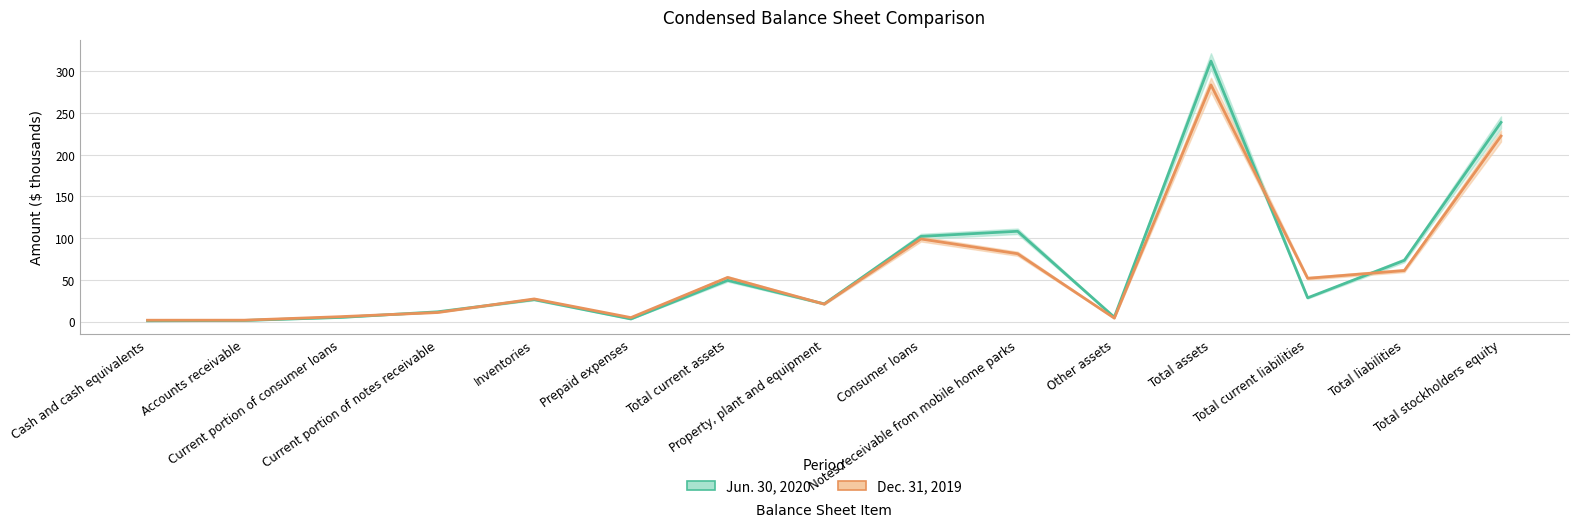

Reading left to right, list all the values displayed in this chart.

Jun. 30, 2020: 1.0	1.5	5.1	11.8	26.4	3.2	49.5	21.3	102.2	108.3	5.3	312.2	28.6	73.5	238.7
Dec. 31, 2019: 1.7	1.8	6.0	11.0	27.2	4.9	53.0	21.0	99.0	81.4	4.2	283.6	51.9	61.2	222.4